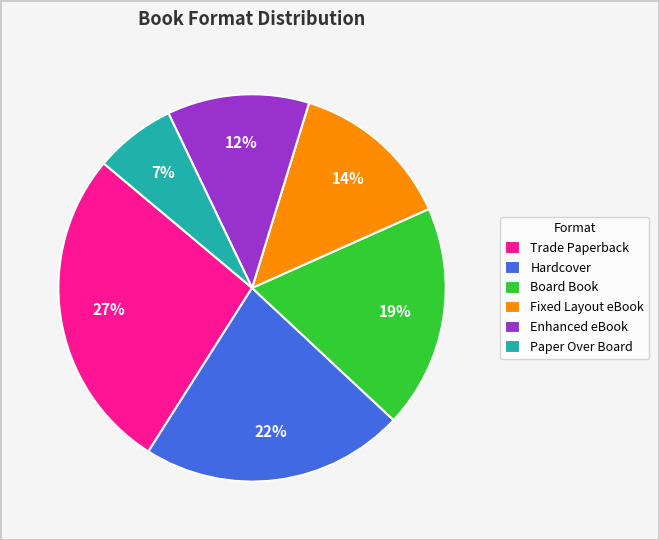

To the nearest percent, what is the difference between the Trade Paperback and Board Book slice percentages?

8%